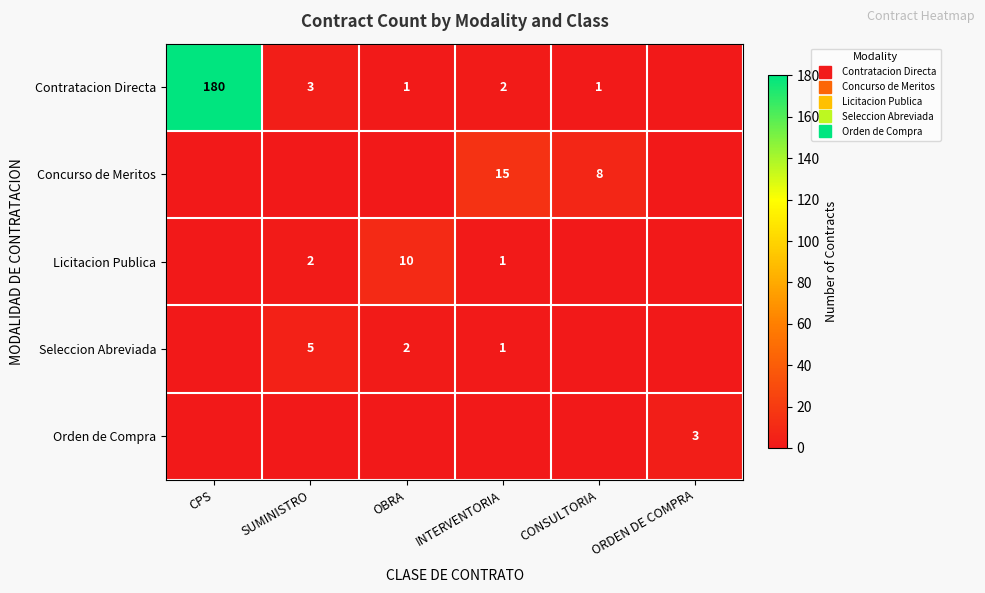

True or false: Seleccion Abreviada has a value of 3 at OBRA.

False